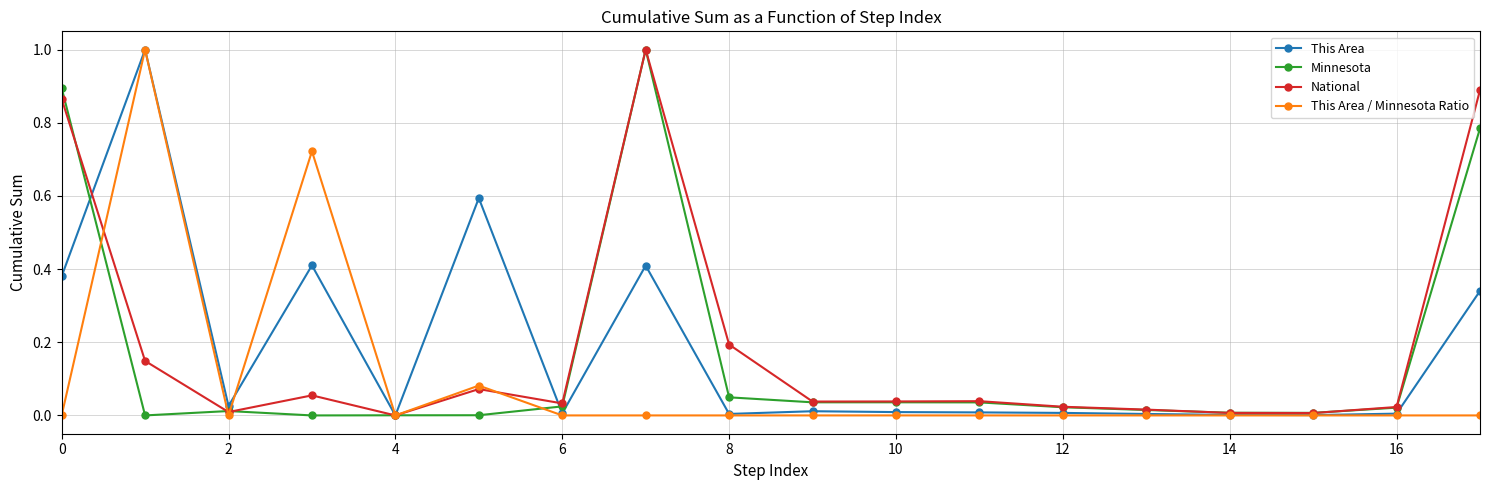

True or false: This Area / Minnesota Ratio has more than 1 points higher than both neighbors.

True